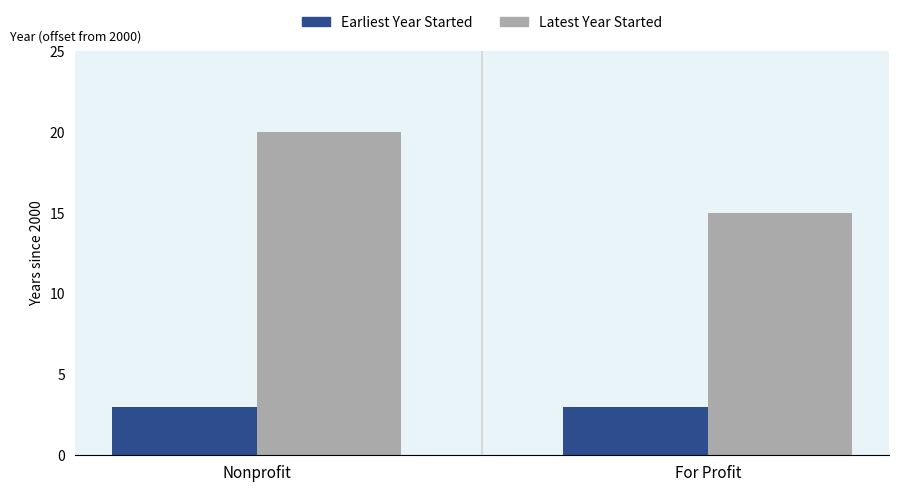

At which category is the sum across all series the highest?

Nonprofit